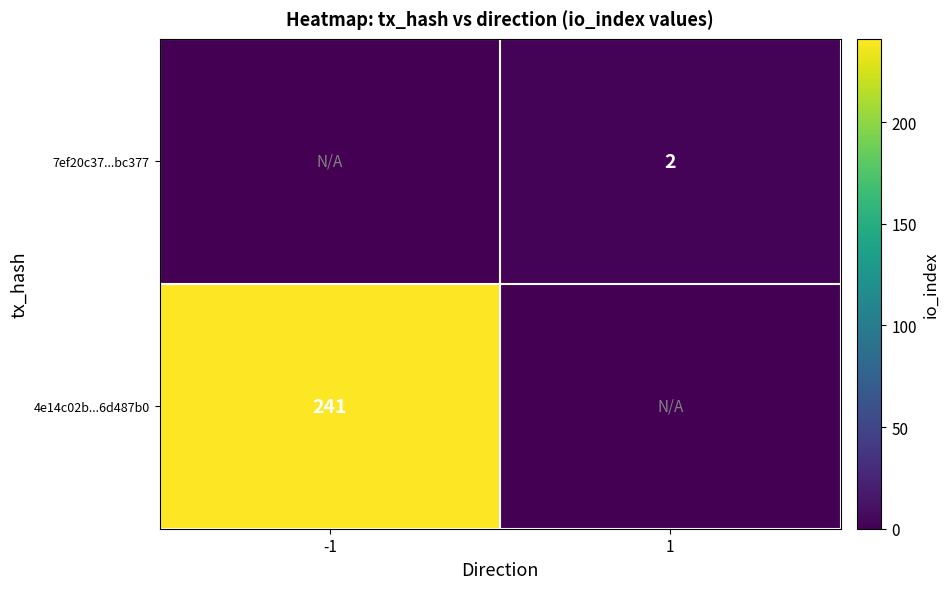

What is the maximum value shown in the chart?

241